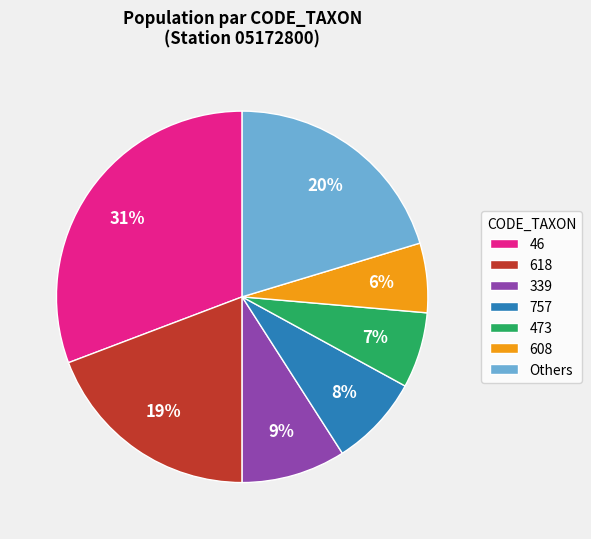

Rank the categories by value from highest to lowest.

46, Others, 618, 339, 757, 473, 608